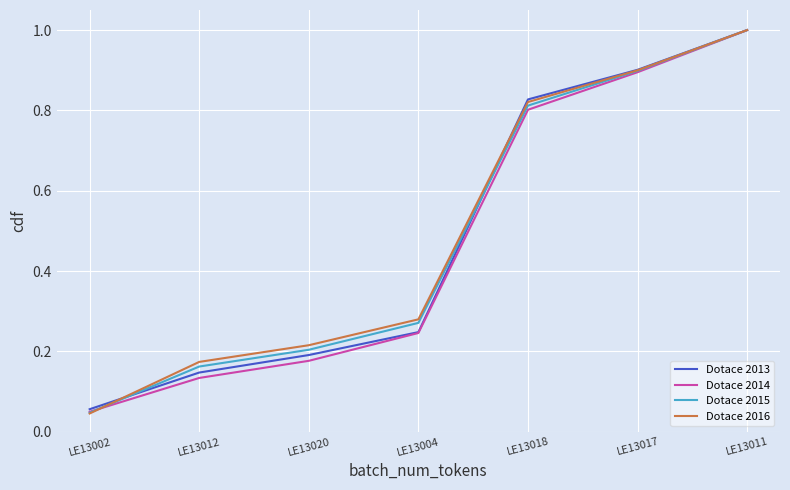

True or false: Dotace 2015 has more than 0 interior local peaks.

False